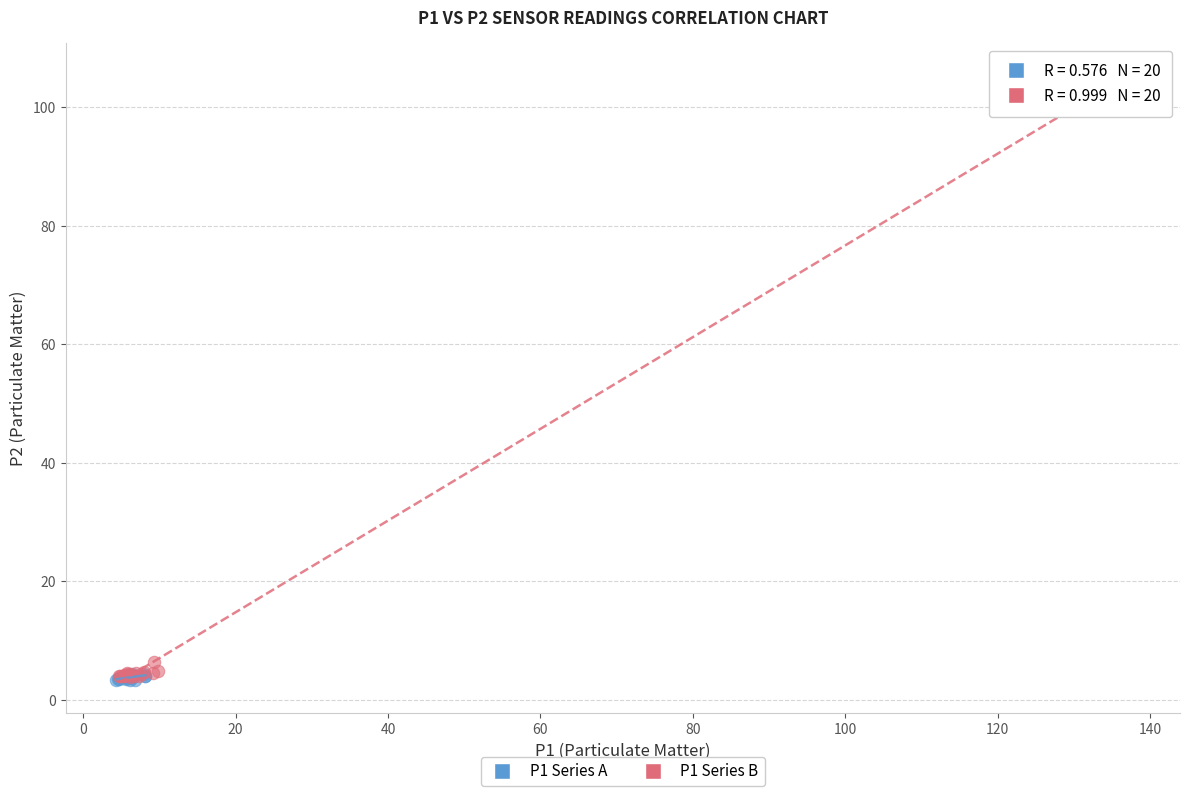

What are all the series names shown in the legend?

P1 Series A, P1 Series B